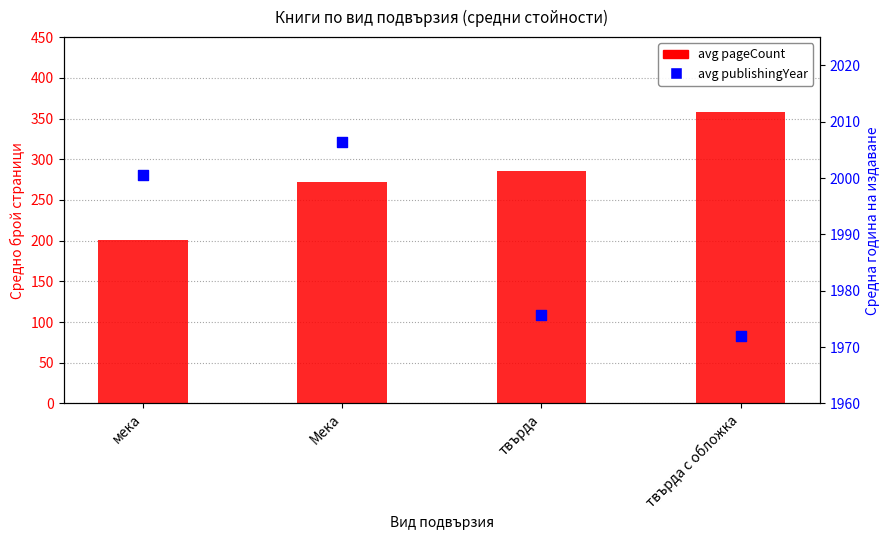

Which series has the largest Y range (max minus min)?

avg pageCount